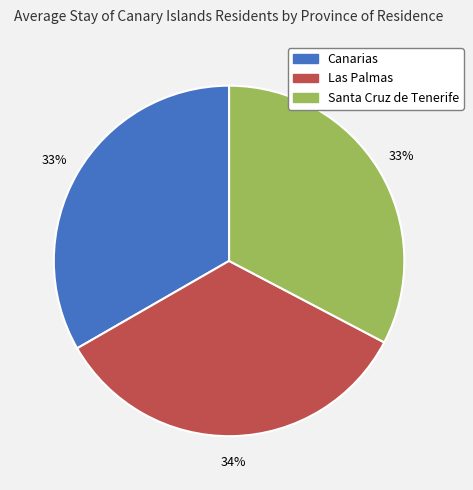

What is the ratio of the value at Santa Cruz de Tenerife to the value at Canarias?

1.0